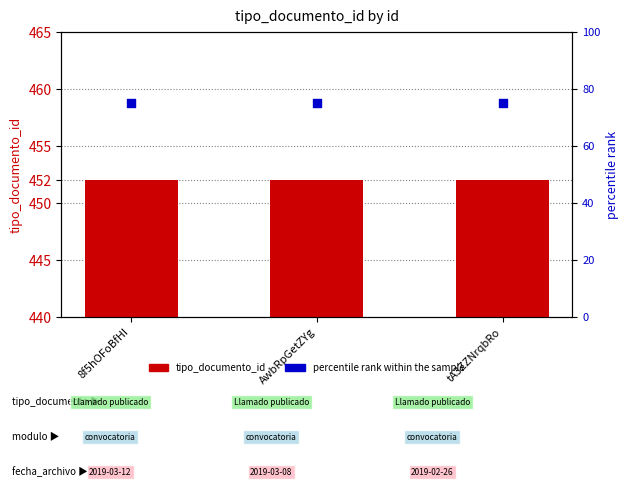

Which series contains the highest Y value?

tipo_documento_id